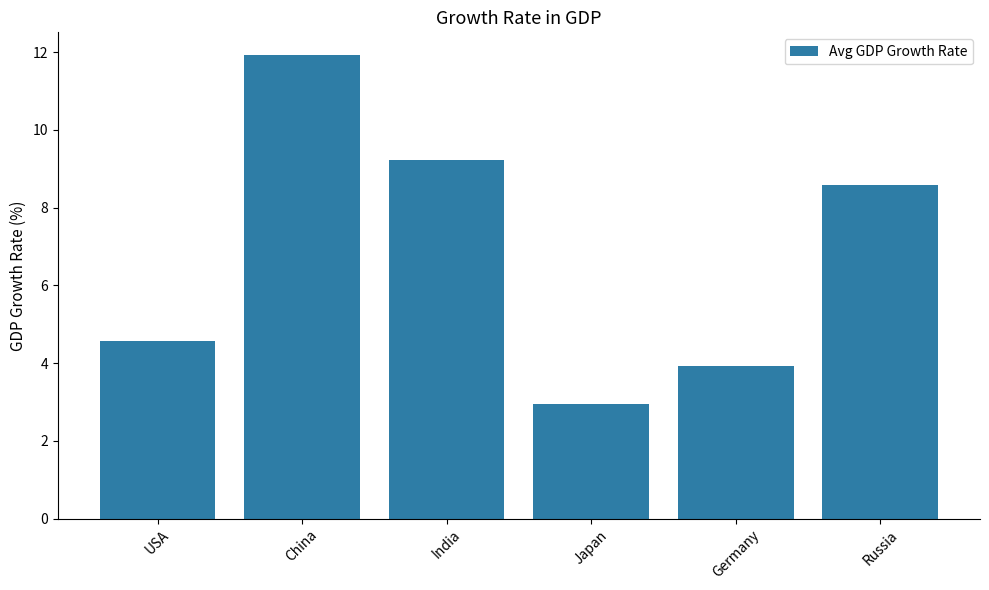

Rank the categories by value from lowest to highest.

Japan, Germany, USA, Russia, India, China